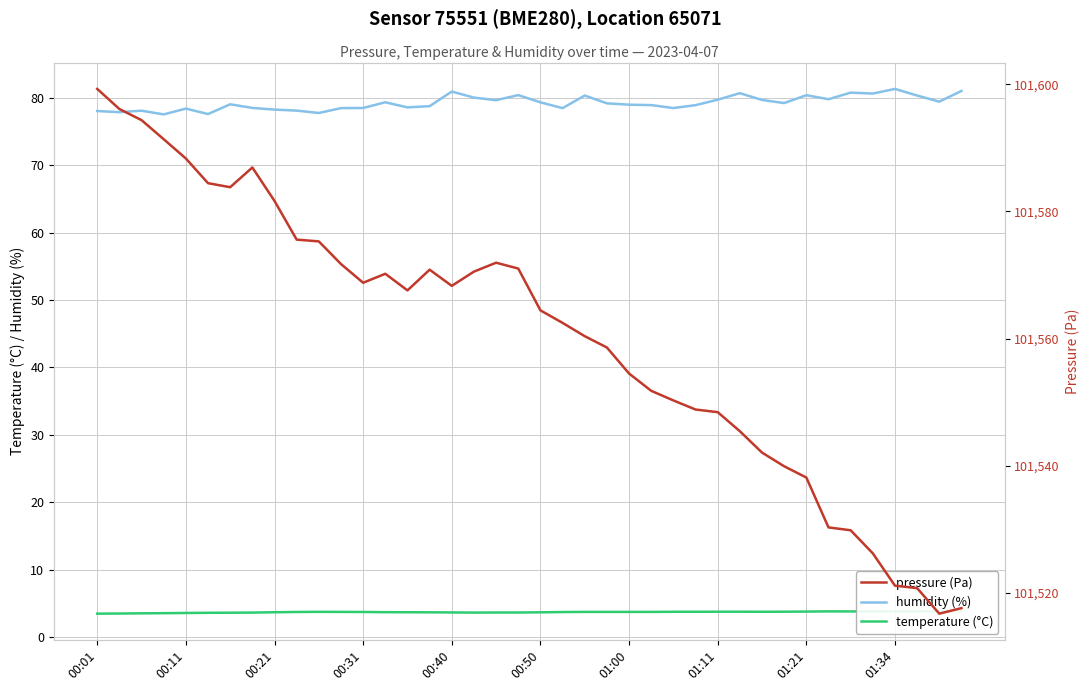

What value does the pressure (Pa) series have at 13?

101570.2